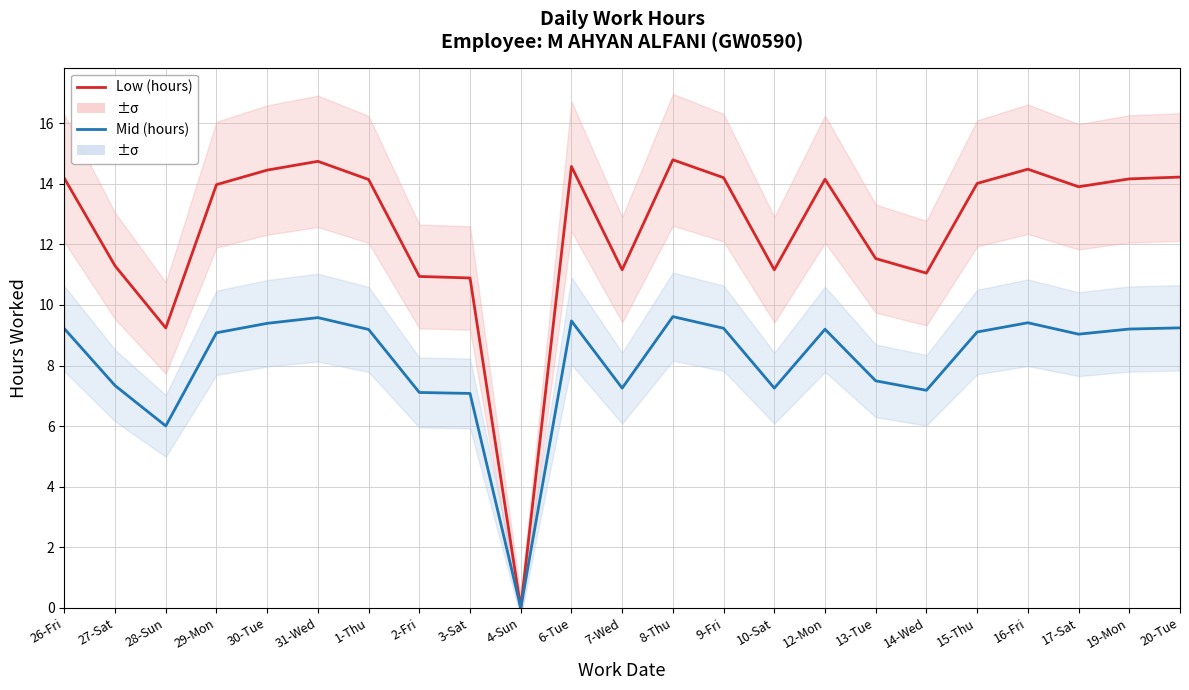

Which category has the highest value across all series?

8-Thu